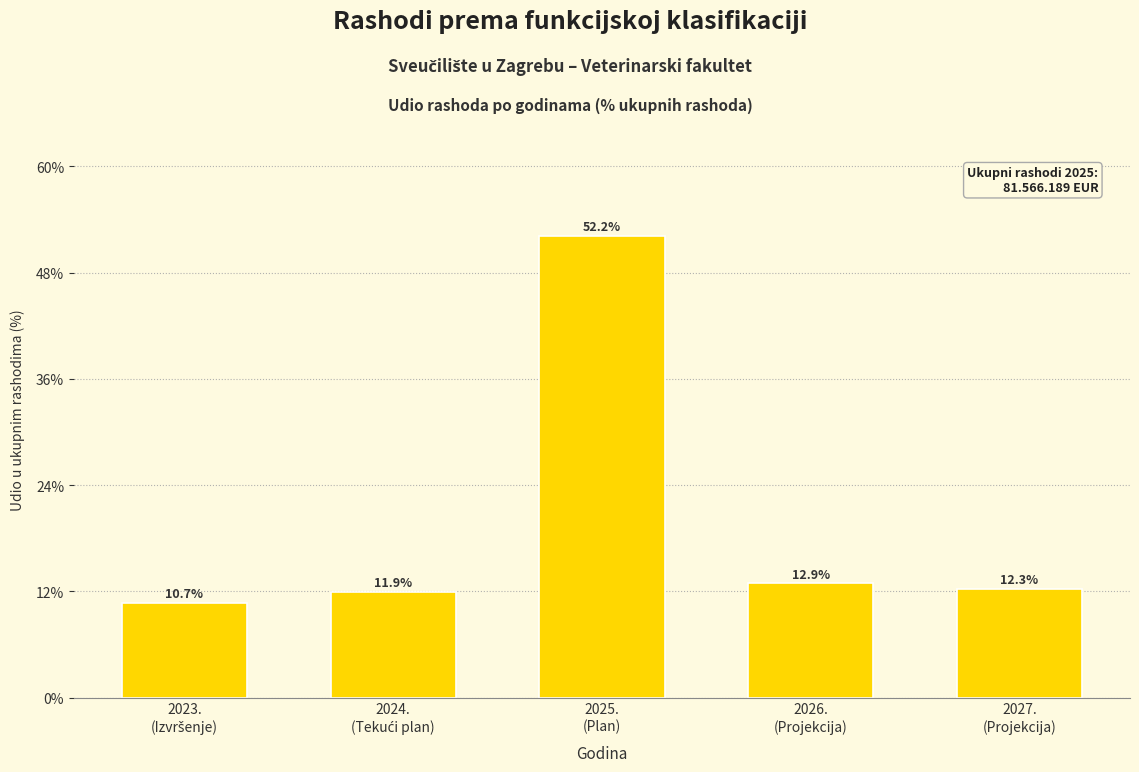

Reading left to right, what are all the values shown in this chart?

10.7	11.9	52.2	12.9	12.3